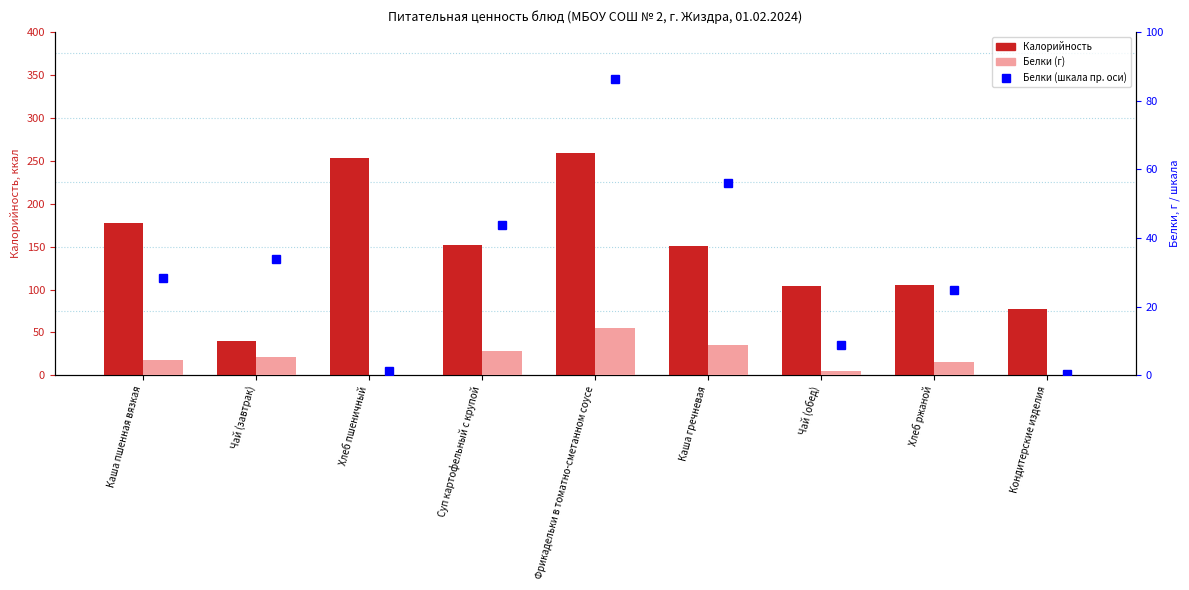

At how many categories does at least one series exceed 139?

5